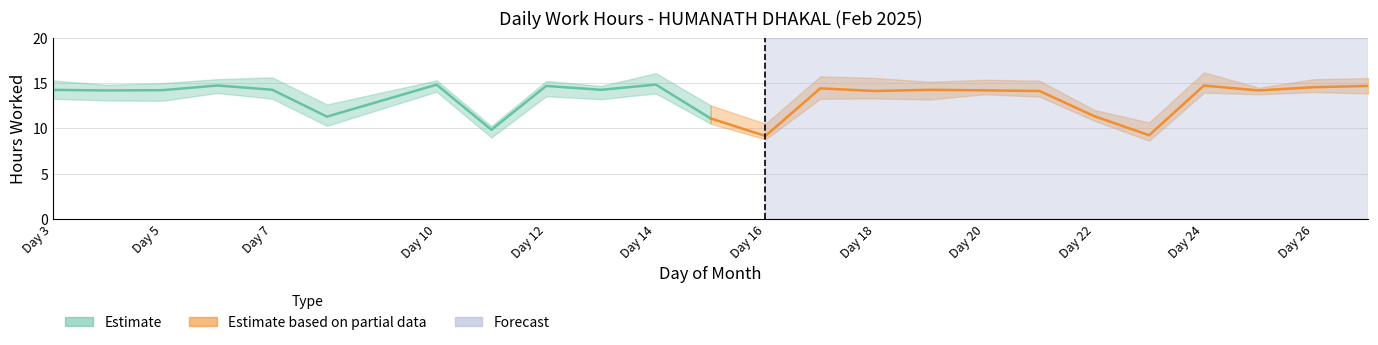

What is the total value across all series at Day 26?

14.6